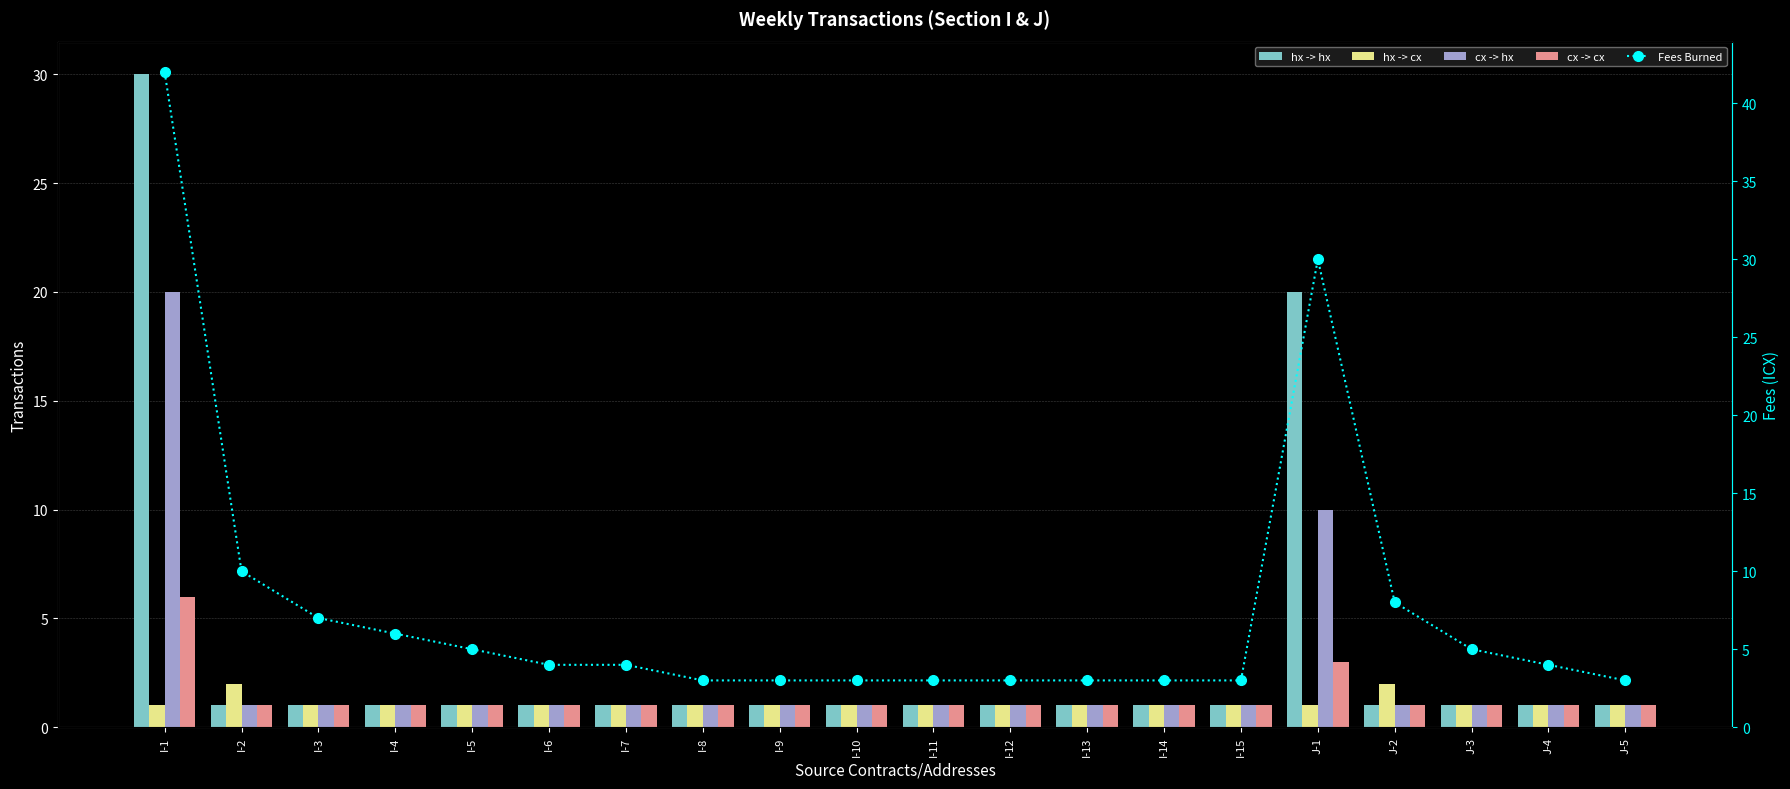

What is the total value across all series at I-13?

7